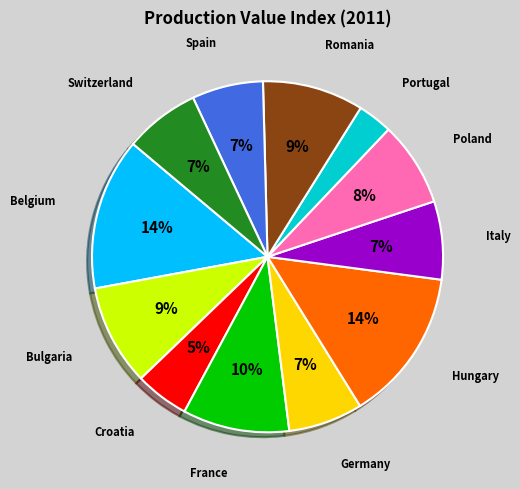

Does any single category account for the majority?

No